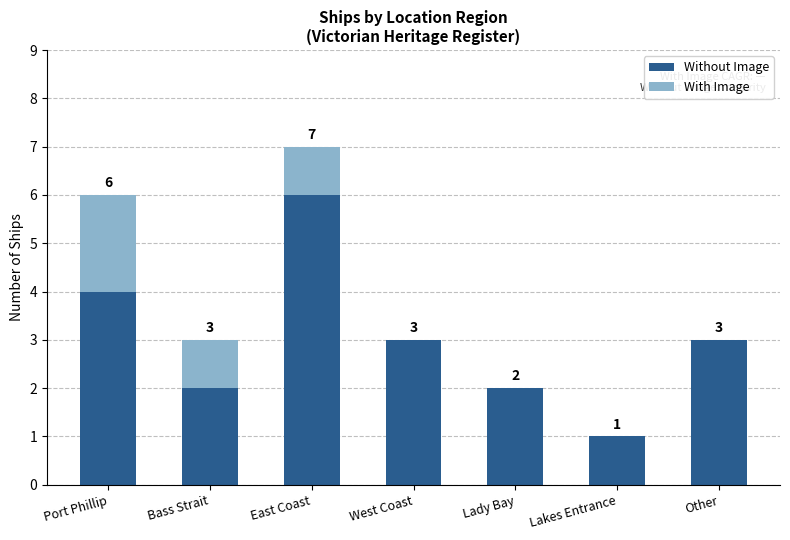

Reading left to right, what are the values for Without Image?

Port Phillip=4	Bass Strait=2	East Coast=6	West Coast=3	Lady Bay=2	Lakes Entrance=1	Other=3